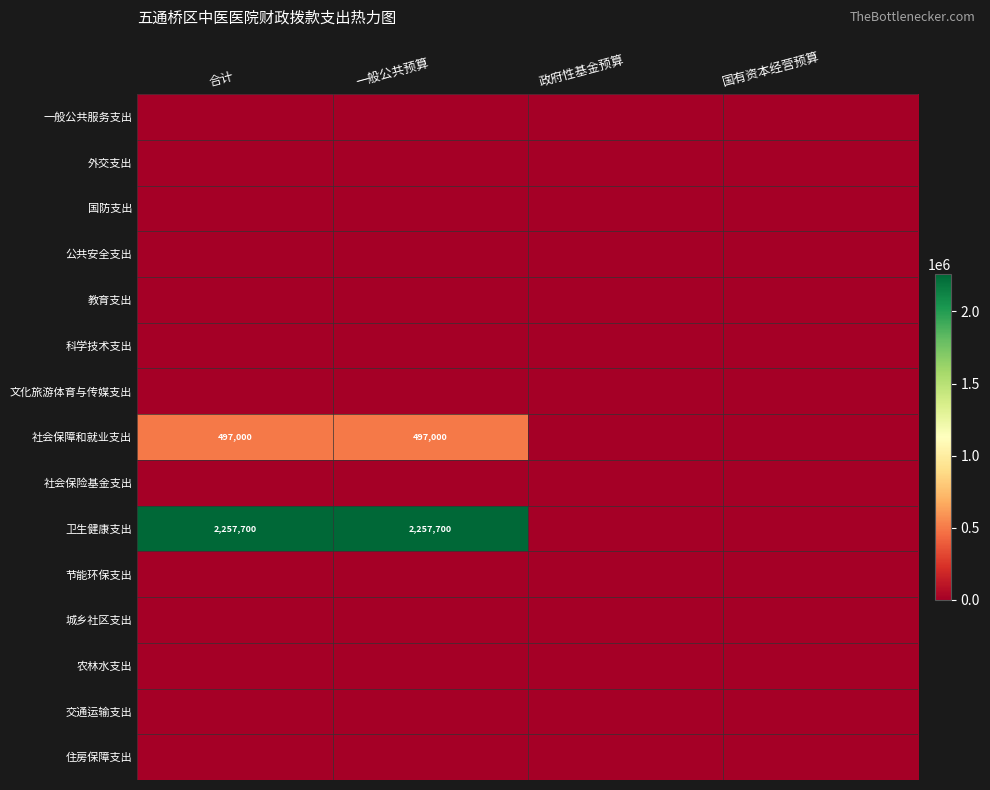

What is the greatest value displayed?

2257700